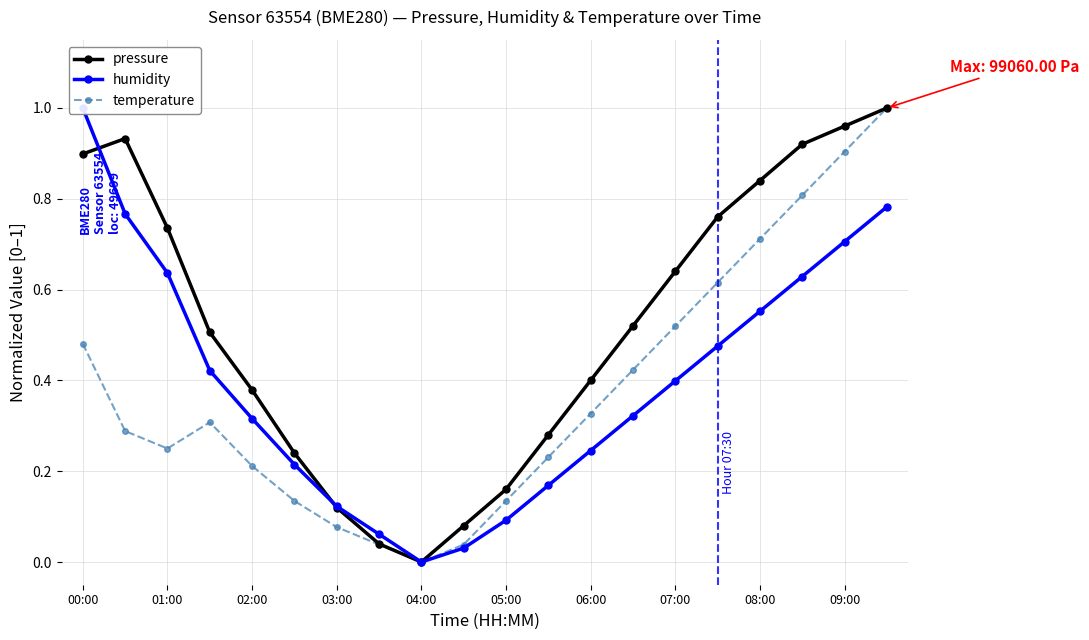

Rank the series by their average value, from lowest to highest.

temperature, humidity, pressure